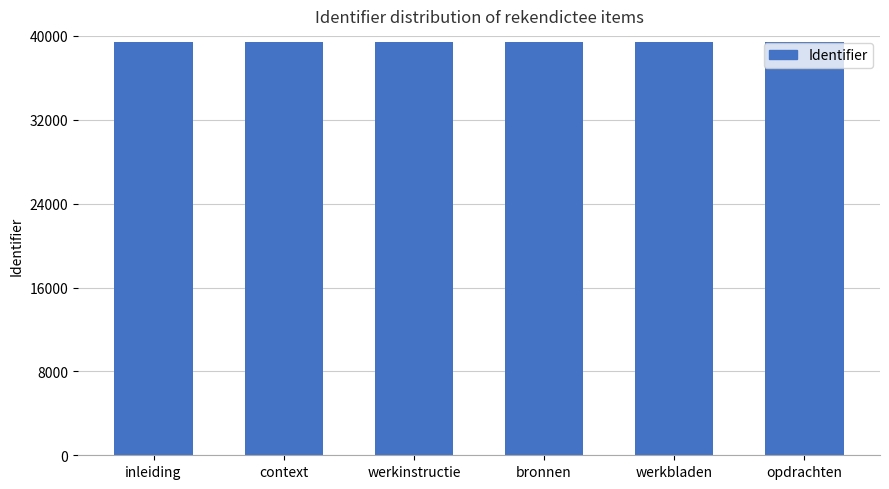

What position from the right is context?

5